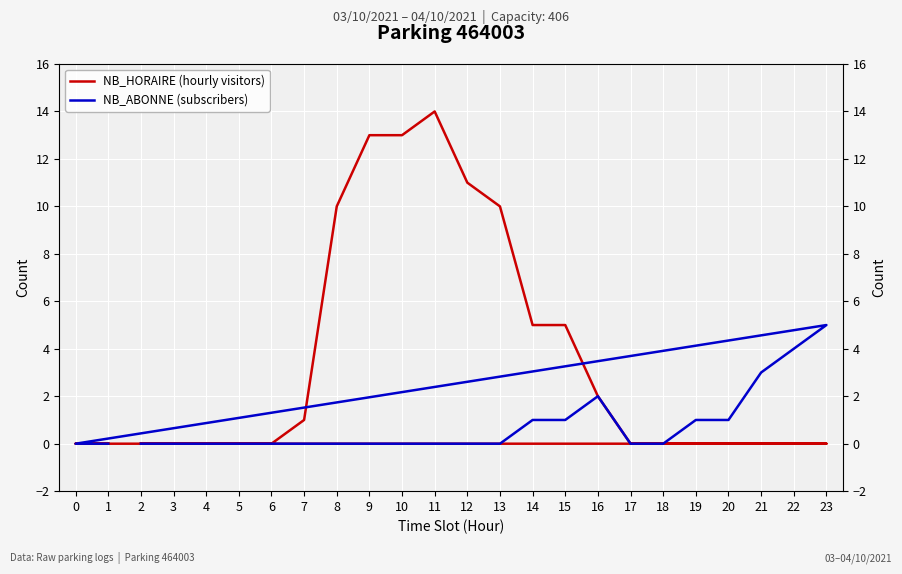

What is the maximum value shown in the chart?

14